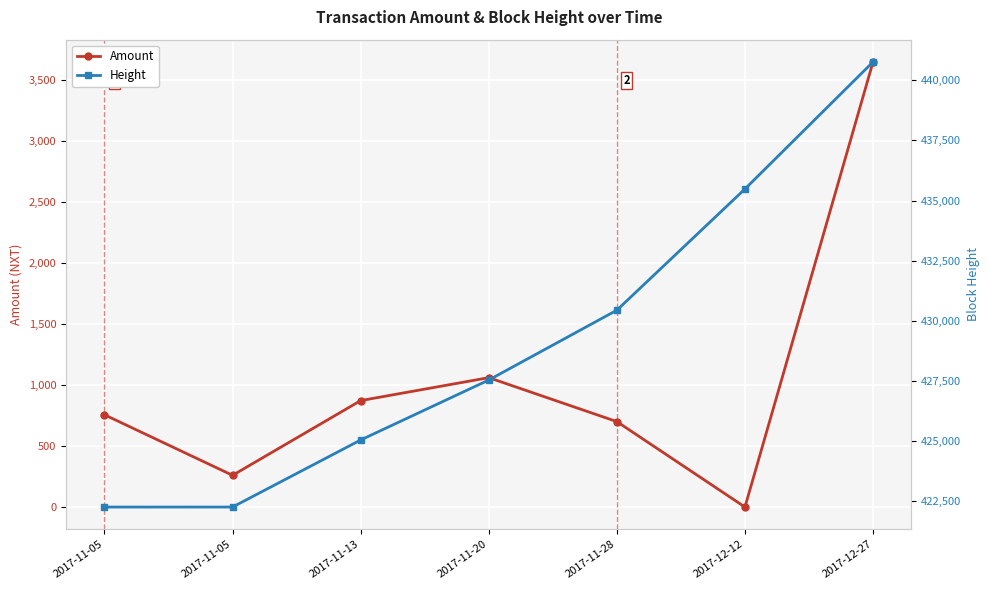

How many lines are shown in the chart?

2